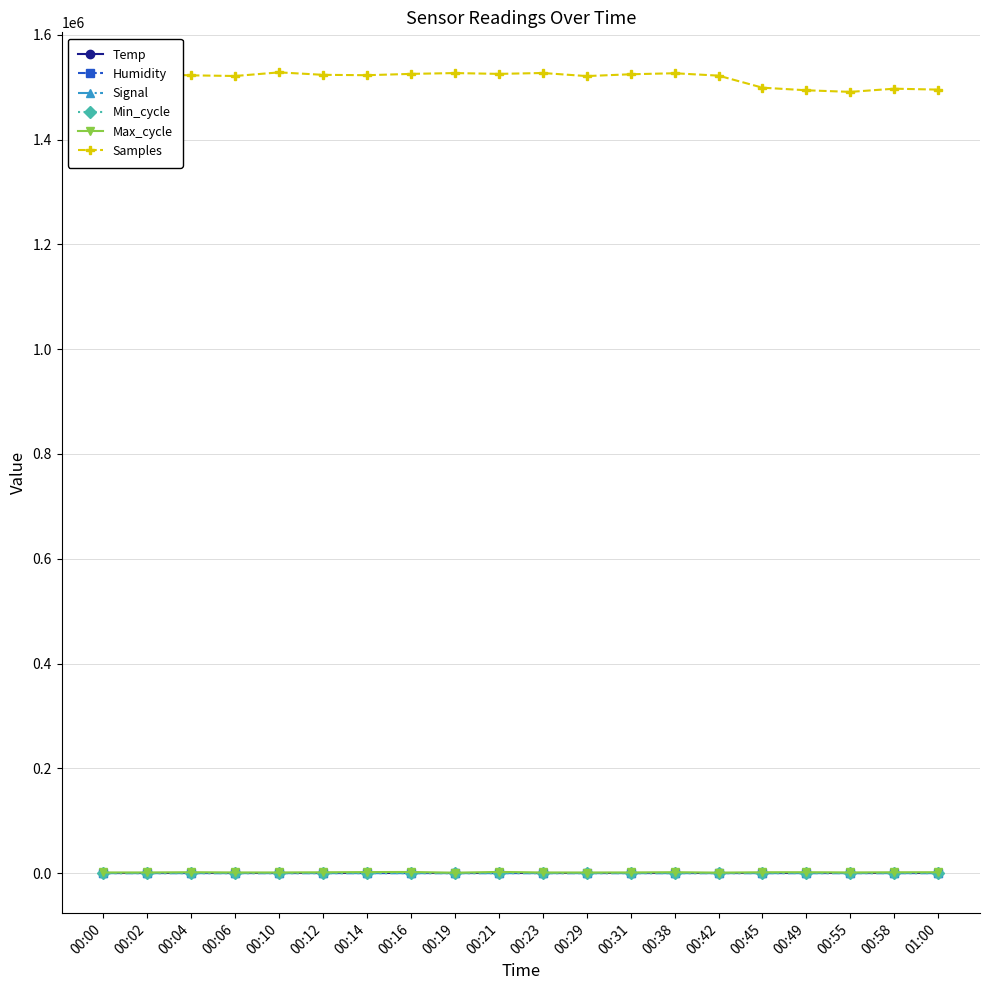

True or false: Humidity and Samples cross at least once.

False